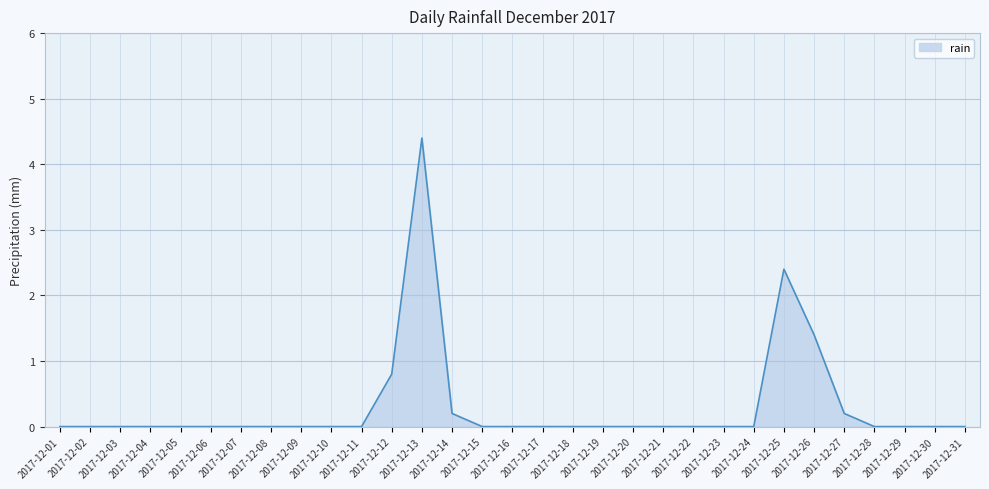

What is the maximum value shown in the chart?

4.4